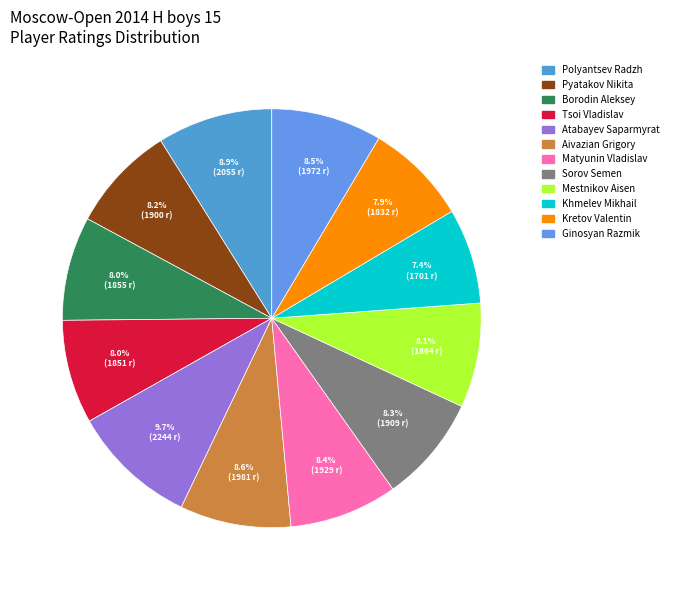

Count the number of slices in the pie.

12